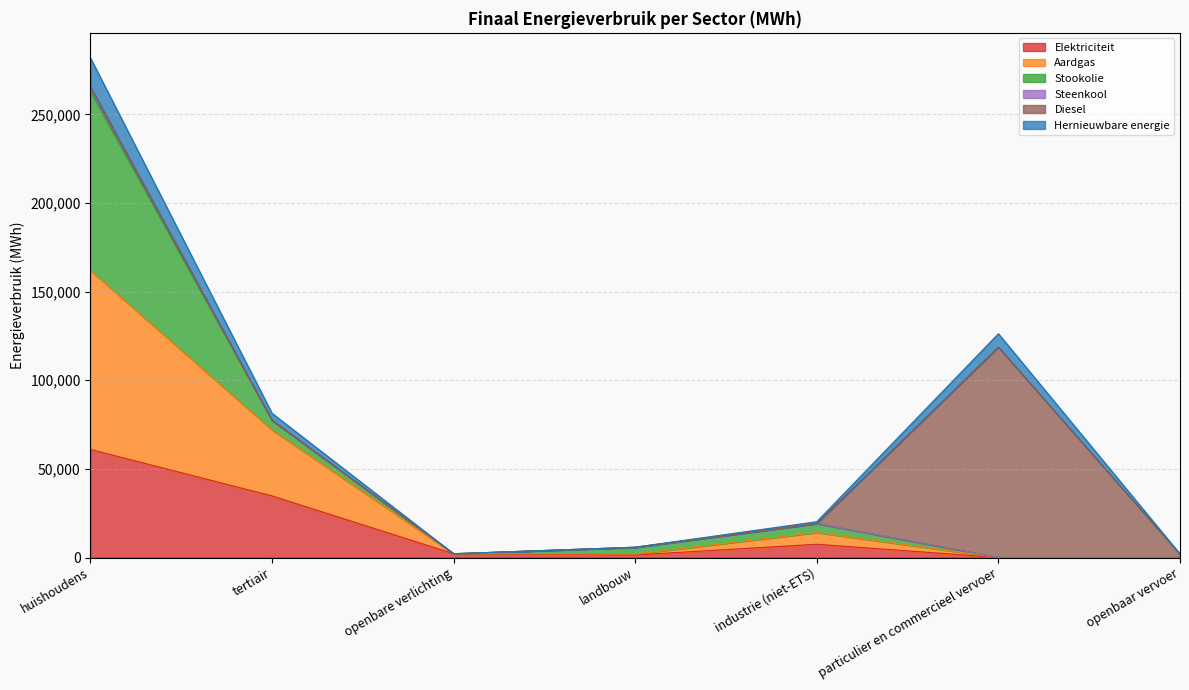

What is the total value across all series at openbare verlichting?

2132.4